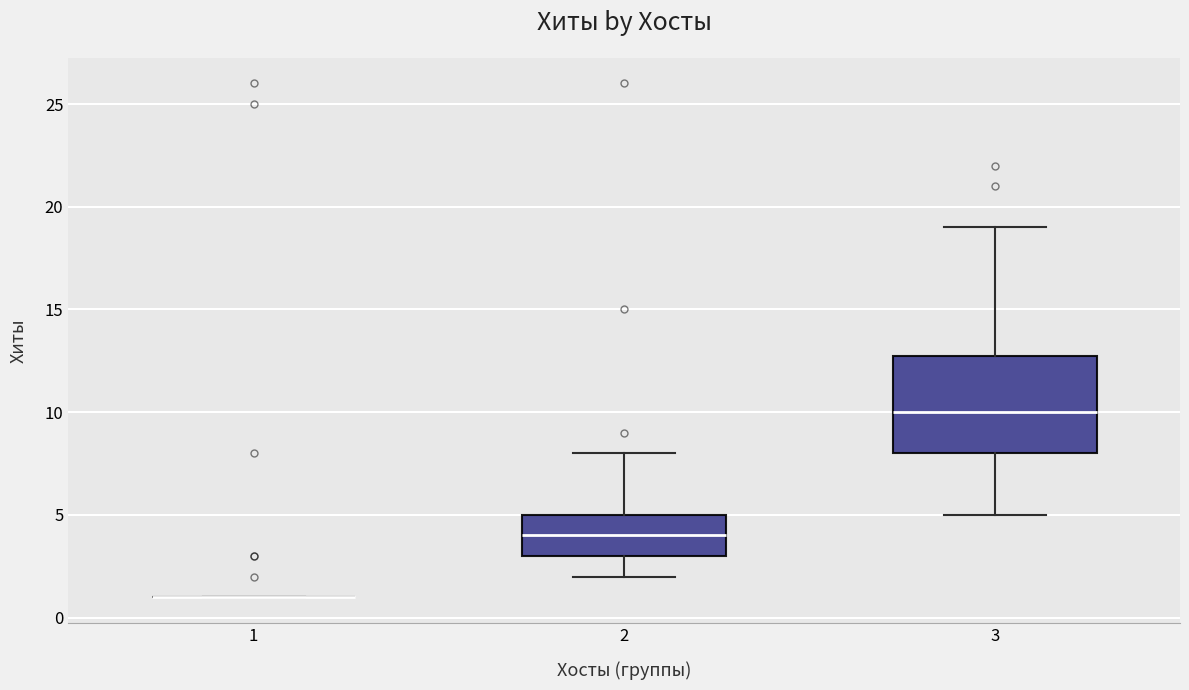

Reading left to right, transcribe this box plot: for each box, give where its median line is, the range the box spans, and where its two whiskers end, as read against the y-axis. The values are not printed on the chart, so give them approximately, as read against the axis.

1: box collapsed to a line at 1, whiskers 1 to 1
2: median 4, box 3 to 5, whiskers 2 to 8
3: median 10, box 8 to 13, whiskers 5 to 19